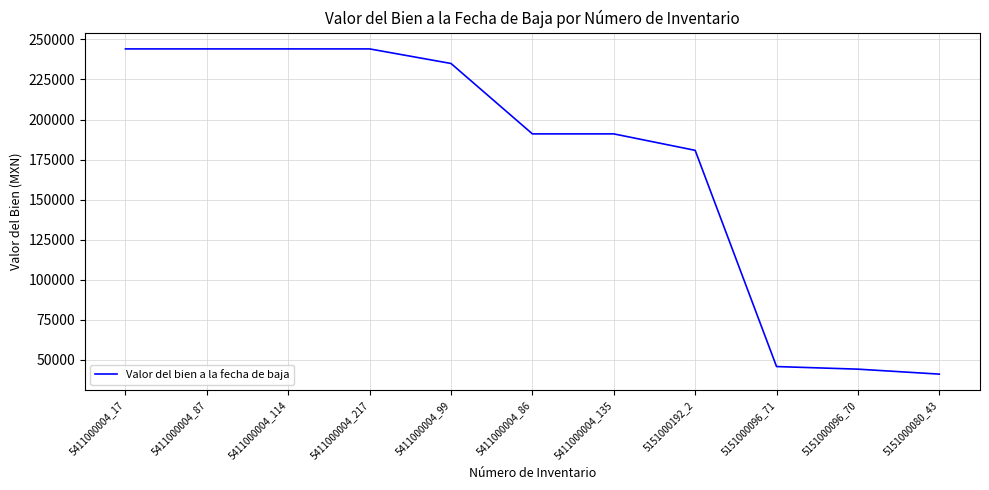

Which has a higher value, 5411000004_99 or 5411000004_86?

5411000004_99